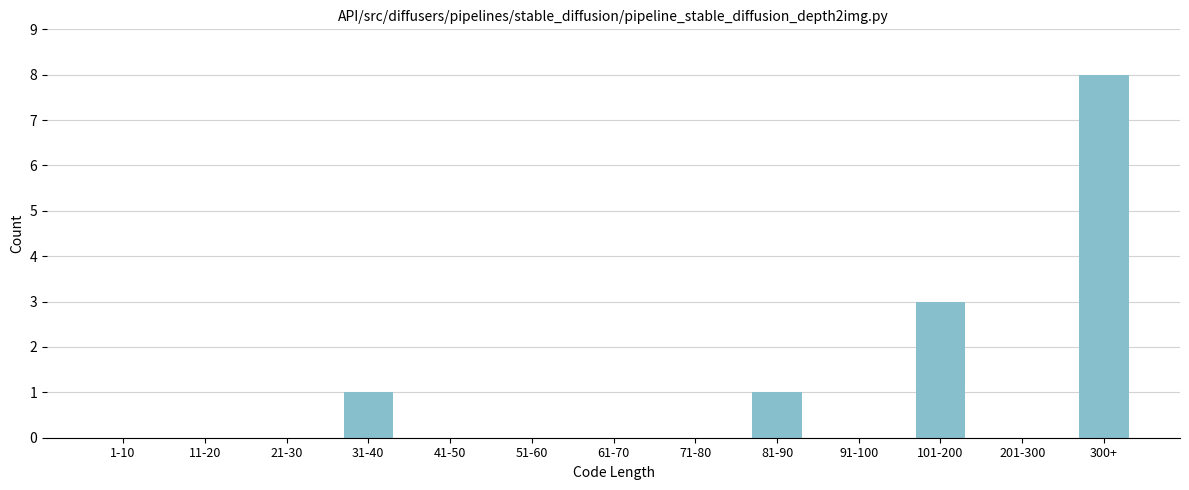

Reading left to right, extract all data points from this chart.

1-10=0	11-20=0	21-30=0	31-40=1	41-50=0	51-60=0	61-70=0	71-80=0	81-90=1	91-100=0	101-200=3	201-300=0	300+=8